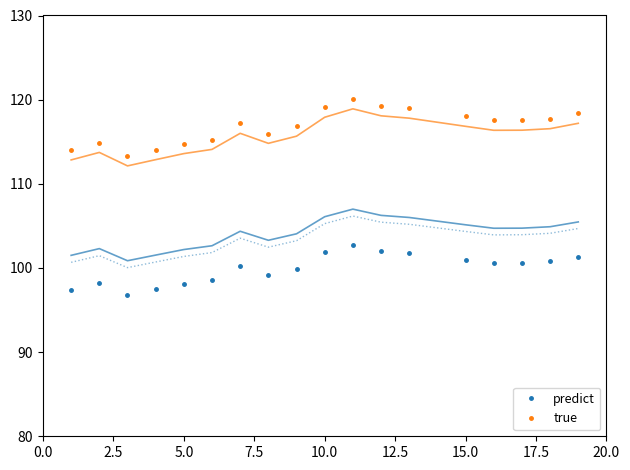

The predict series shows 101.0 at 15.0. True or false?

True